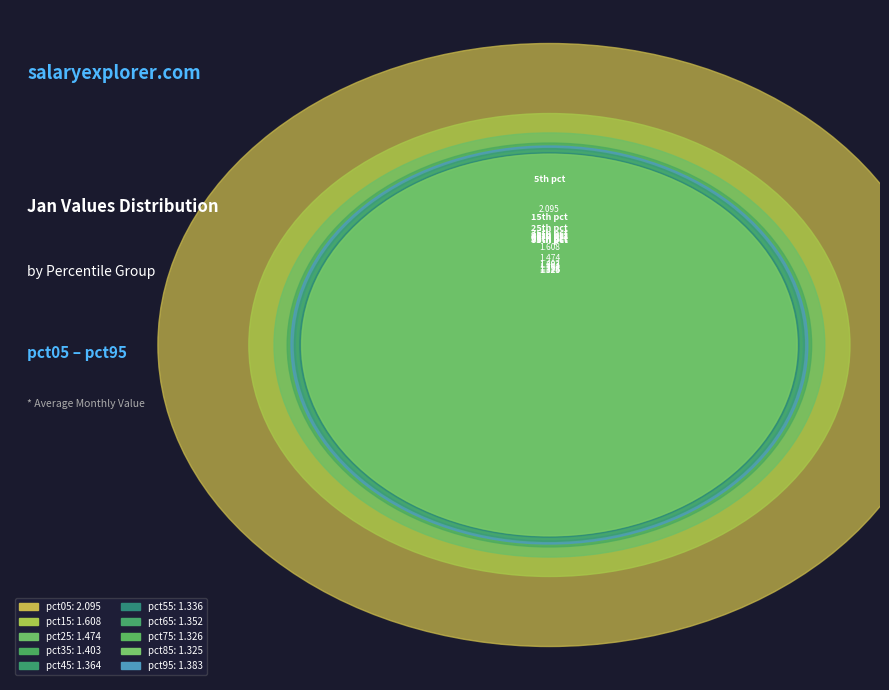

Rank the categories by value from highest to lowest.

pct05, pct15, pct25, pct35, pct95, pct45, pct65, pct55, pct75, pct85